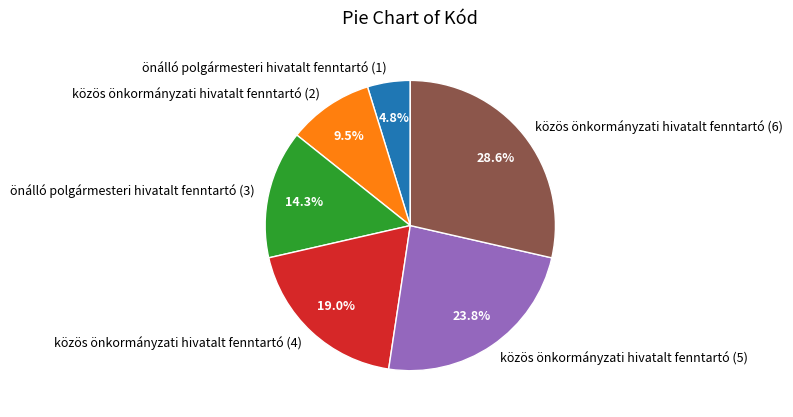

Does közös önkormányzati hivatalt fenntartó (4) represent more than half of the total?

No